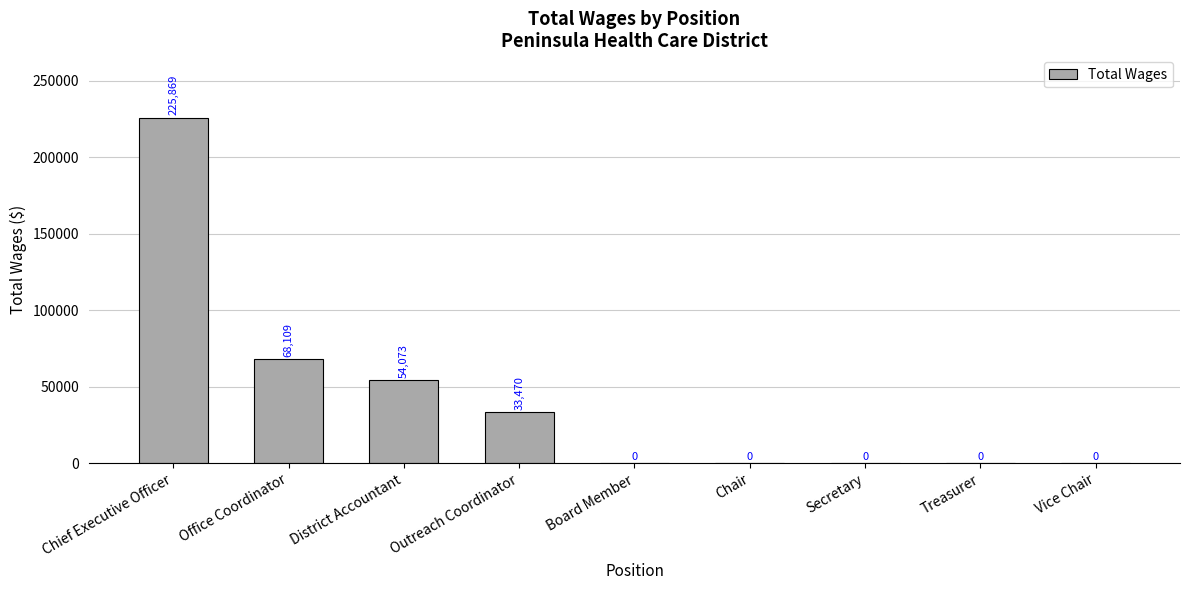

What is the greatest value displayed?

225869